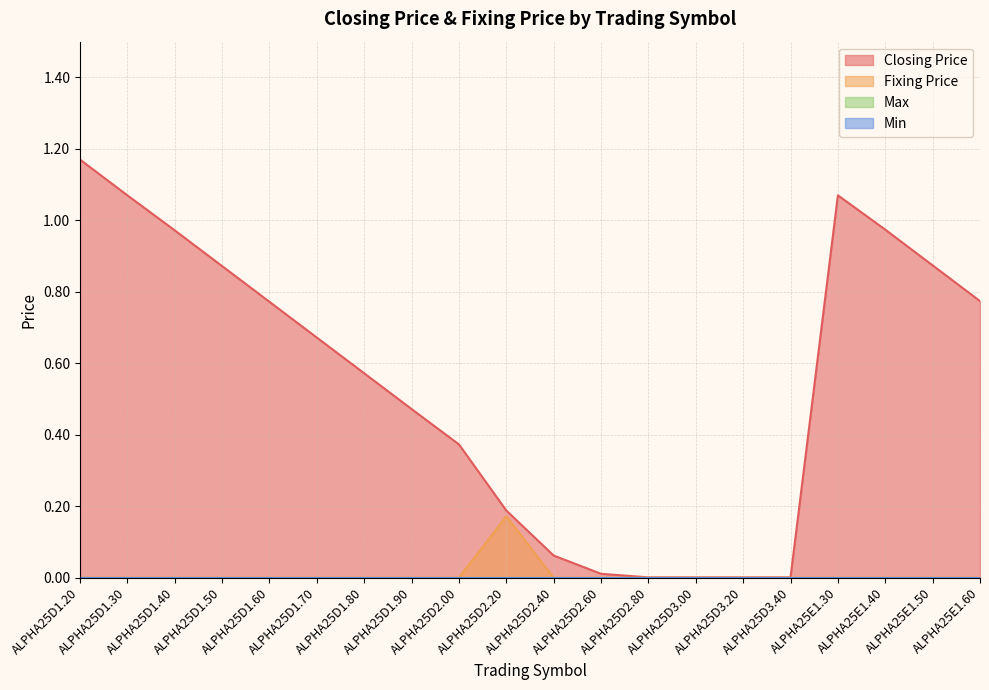

Rank the series by their maximum value, from lowest to highest.

Fixing Price, Closing Price